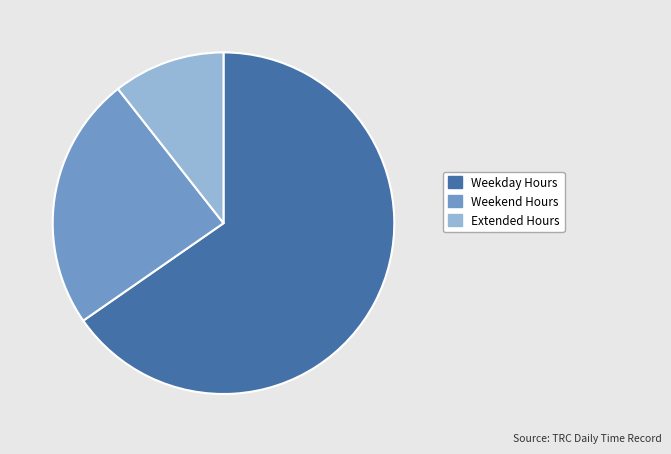

Is there any slice that represents more than half of the pie?

Yes